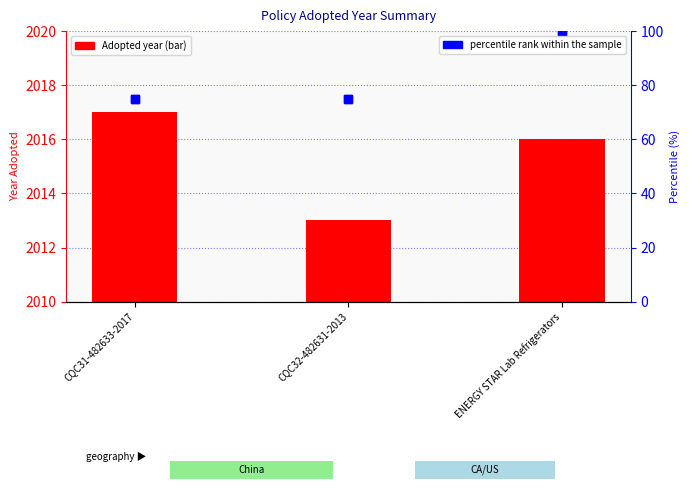

List the series in order of their peak value, lowest first.

Adopted Year, percentile rank within the sample